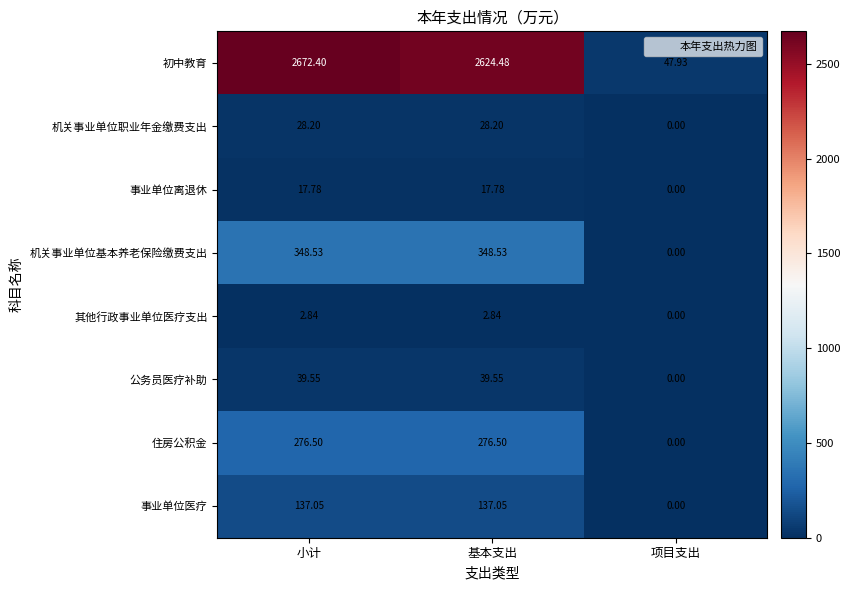

Which series has the widest spread of values?

初中教育